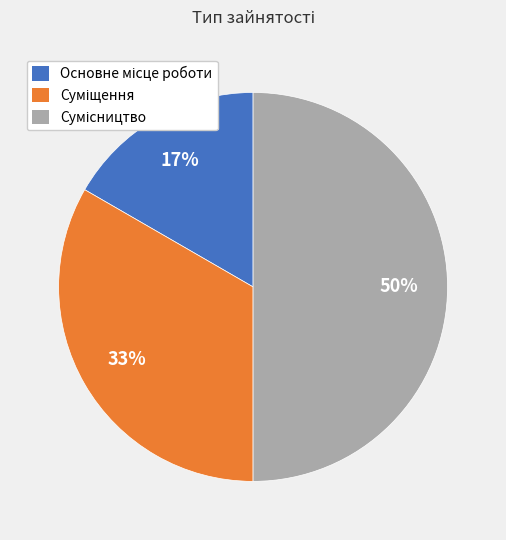

How many segments does this pie chart have?

3